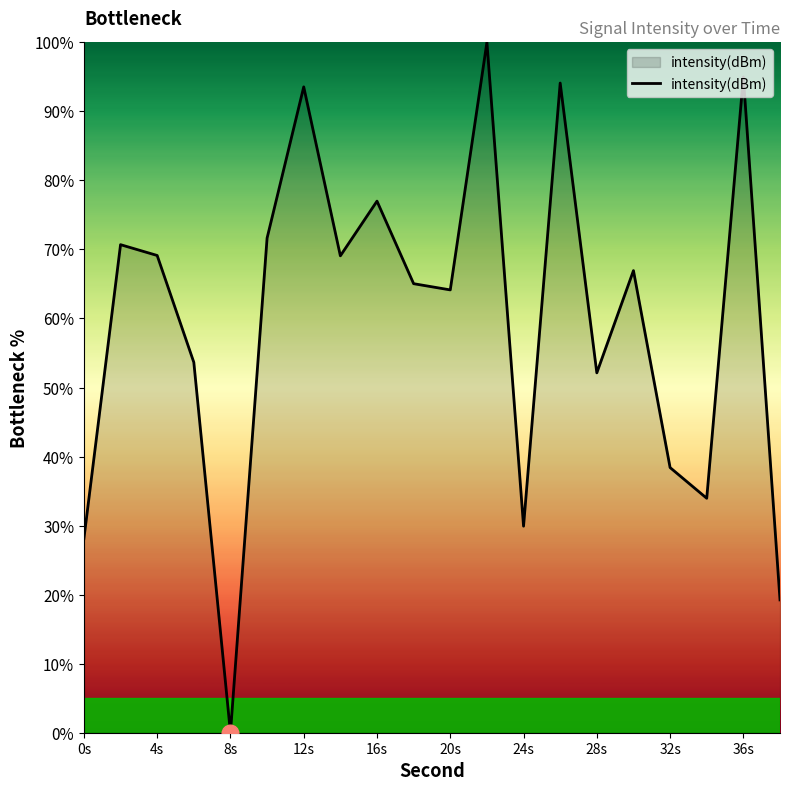

Reading left to right, what are all the values shown in this chart?

28.1	70.7	69.1	53.7	0.0	71.6	93.5	69.1	77.0	65.0	64.1	100.0	29.9	94.1	52.1	66.9	38.4	34.0	95.0	19.2